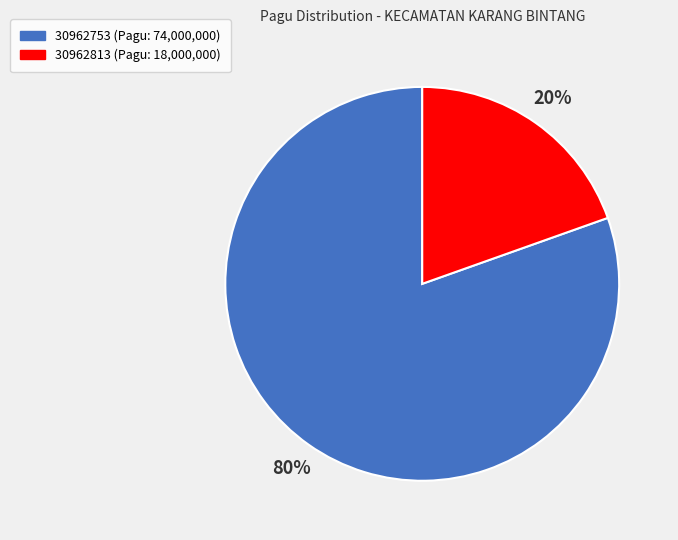

Is the sum of 30962813 and 30962753 greater than half?

Yes